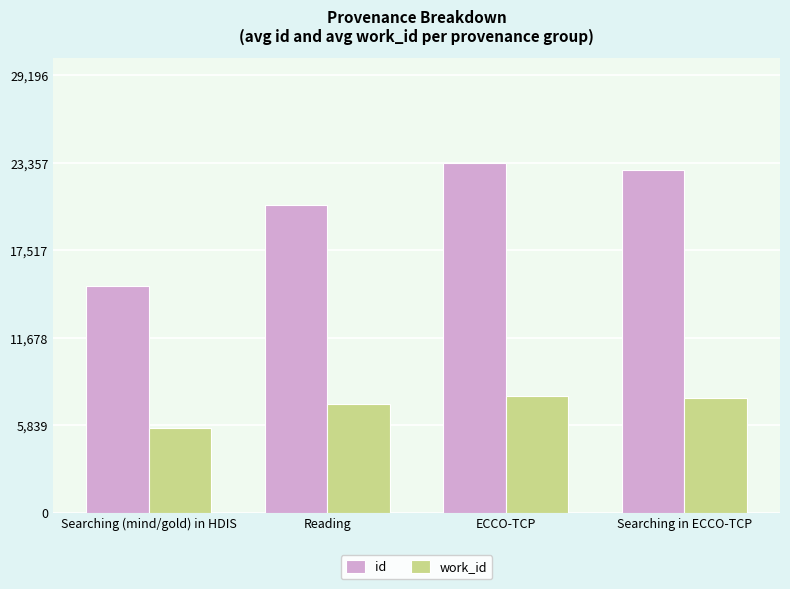

What is the difference between the highest and lowest values at Reading?

13286.1